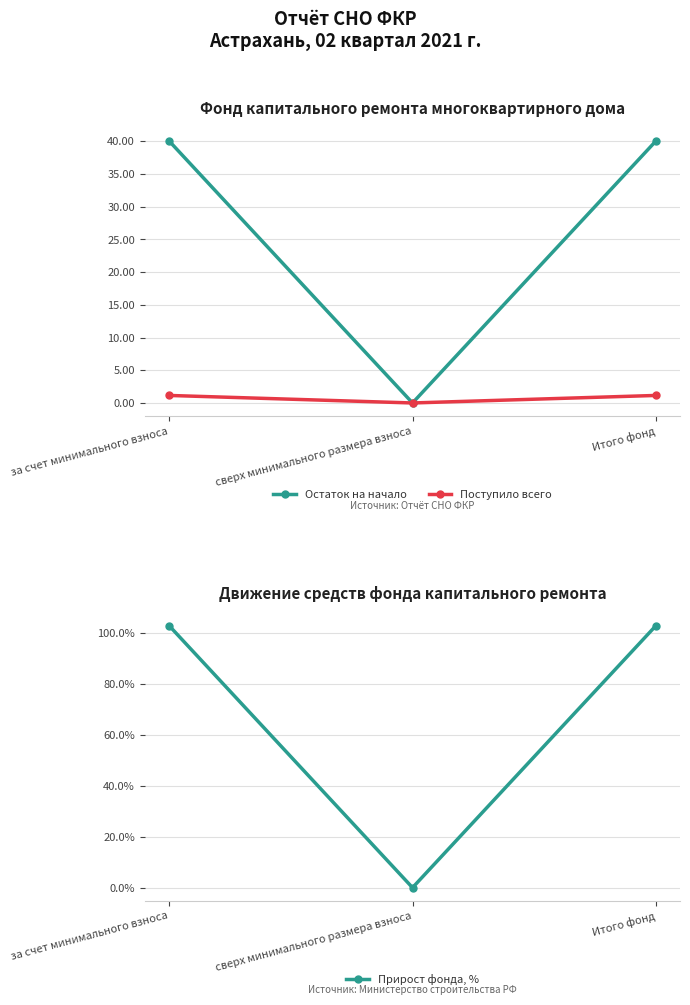

Is this an area chart (filled region under the line)?

No